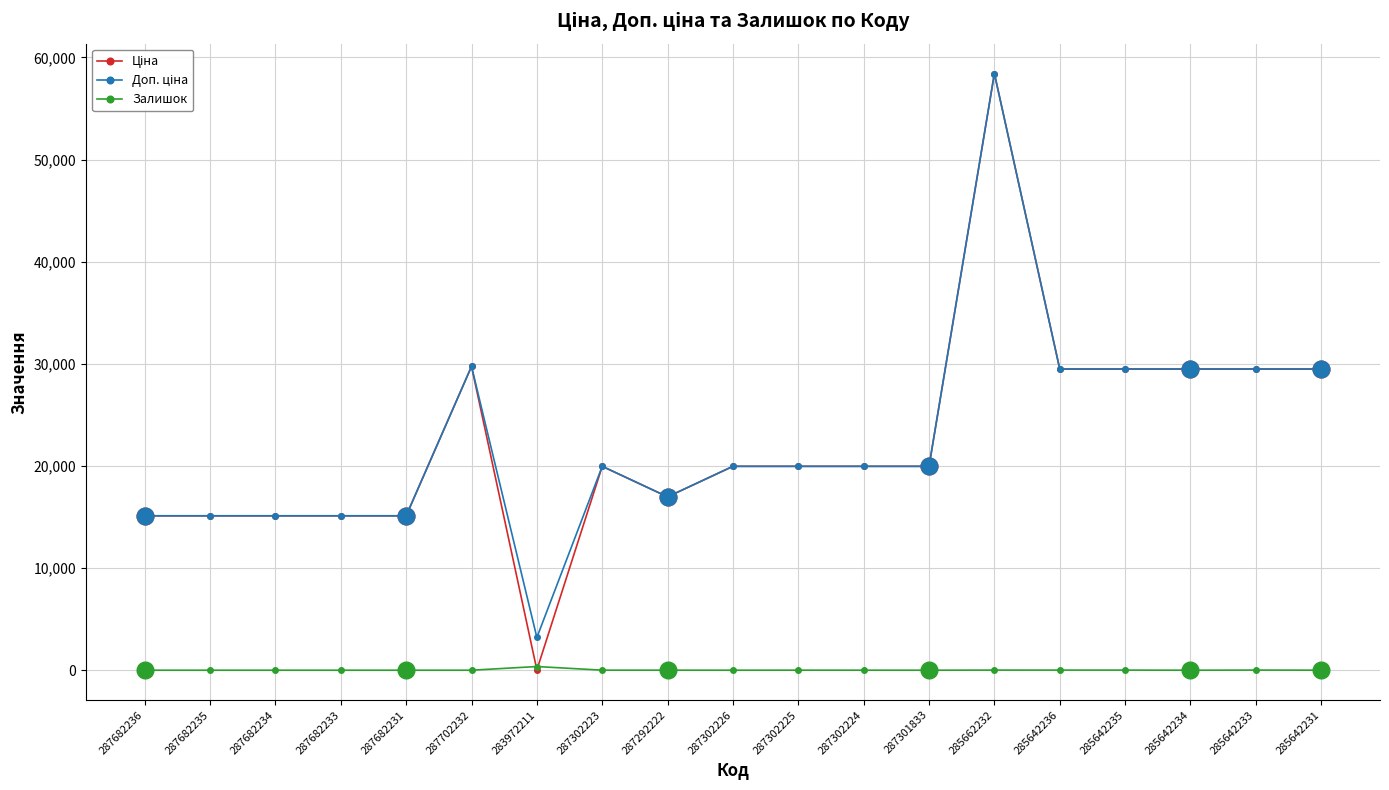

At how many categories does at least one series exceed 18018?

12